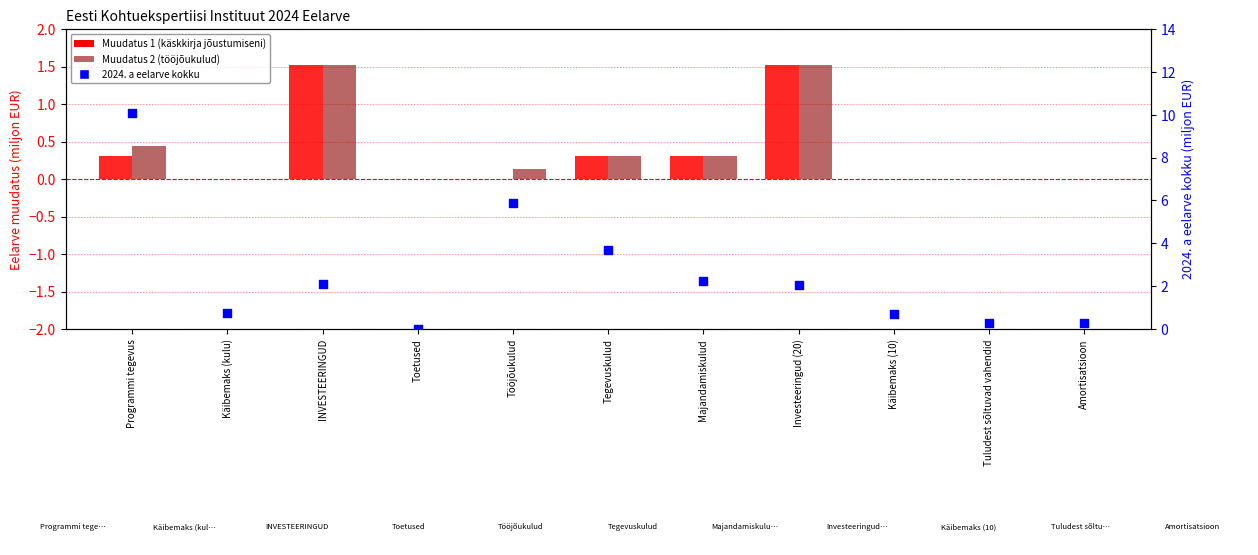

At how many categories does at least one series exceed 7?

1